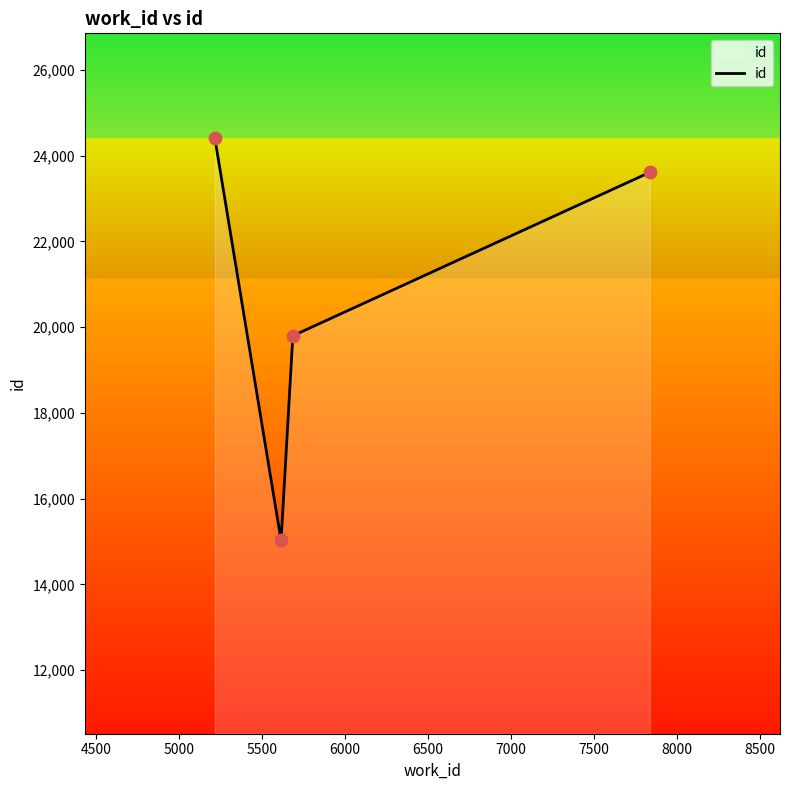

True or false: there are more than 2 points higher than both neighbors.

False